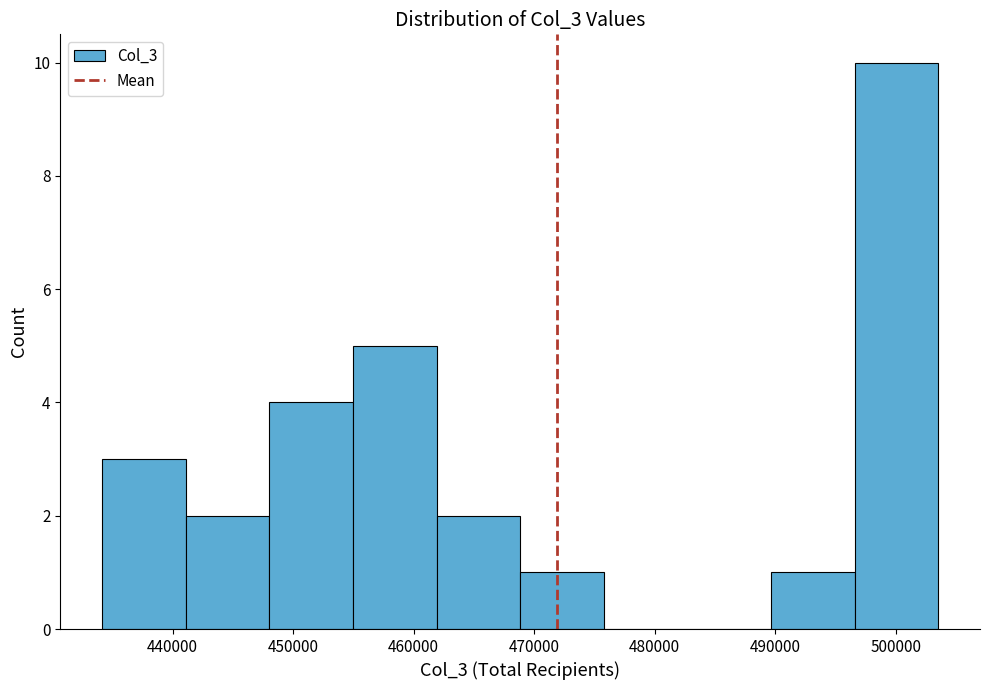

How tall is the bar that spans 490000 to 497000 on the x-axis? Neither the bar edges nor the heights are printed on the chart, so give them approximately, as read against the axes.

1